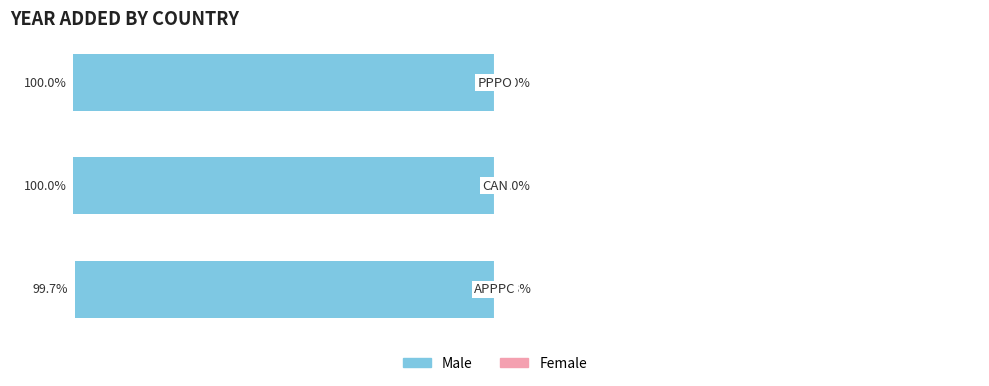

What are all the series names shown in the legend?

Male, Female